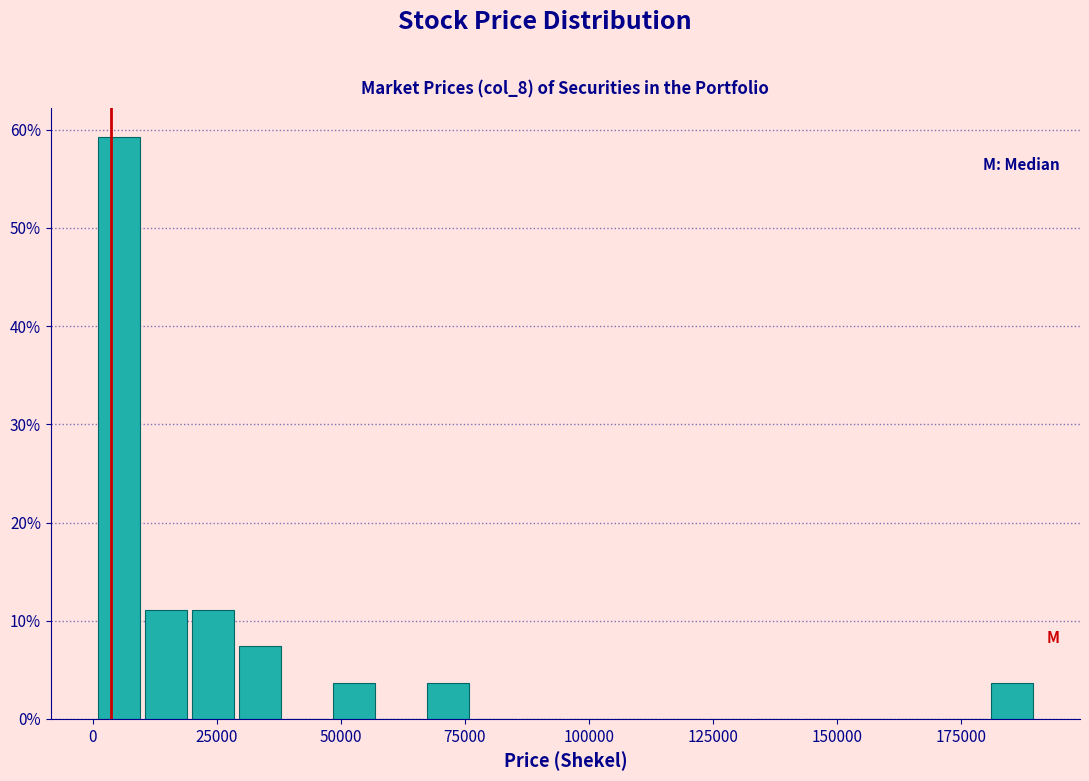

Around what value on the x-axis is the tallest bar? Give the approximate position of its centre, as read against the axis.

5000